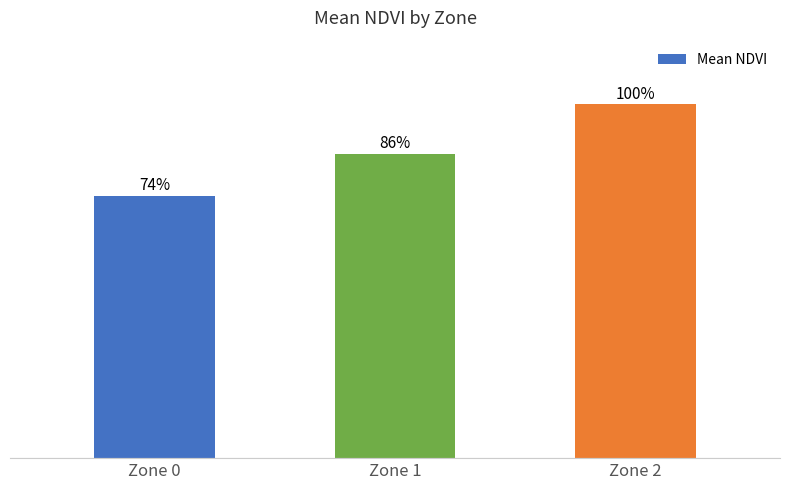

Are the bars horizontal?

No